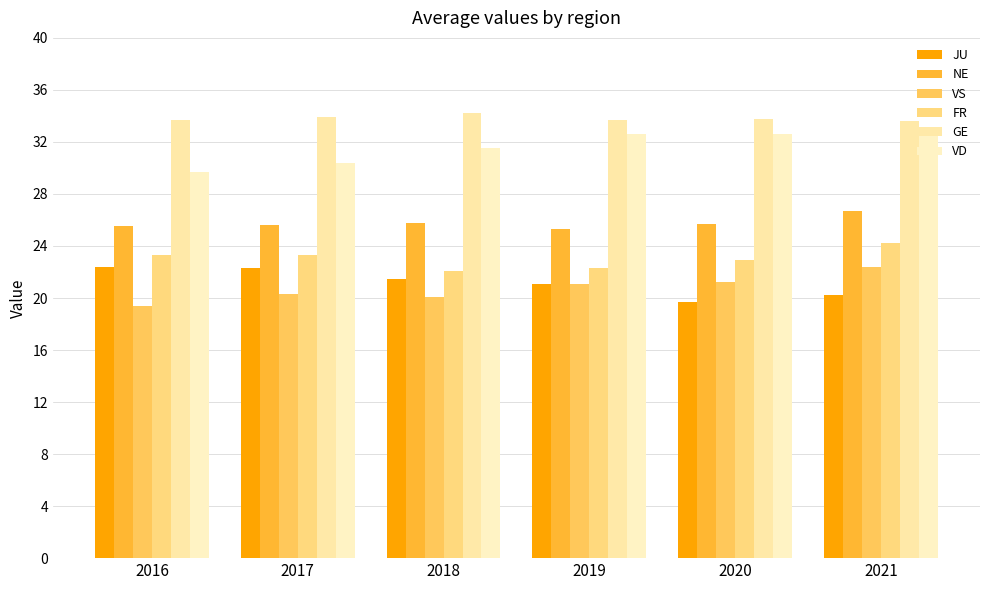

Reading left to right, transcribe all the data shown in this chart.

JU: 22.4	22.3	21.5	21.1	19.7	20.2
NE: 25.5	25.6	25.8	25.3	25.7	26.7
VS: 19.4	20.3	20.1	21.1	21.2	22.4
FR: 23.3	23.3	22.1	22.3	22.9	24.2
GE: 33.7	33.9	34.2	33.7	33.8	33.6
VD: 29.7	30.4	31.5	32.6	32.6	32.5